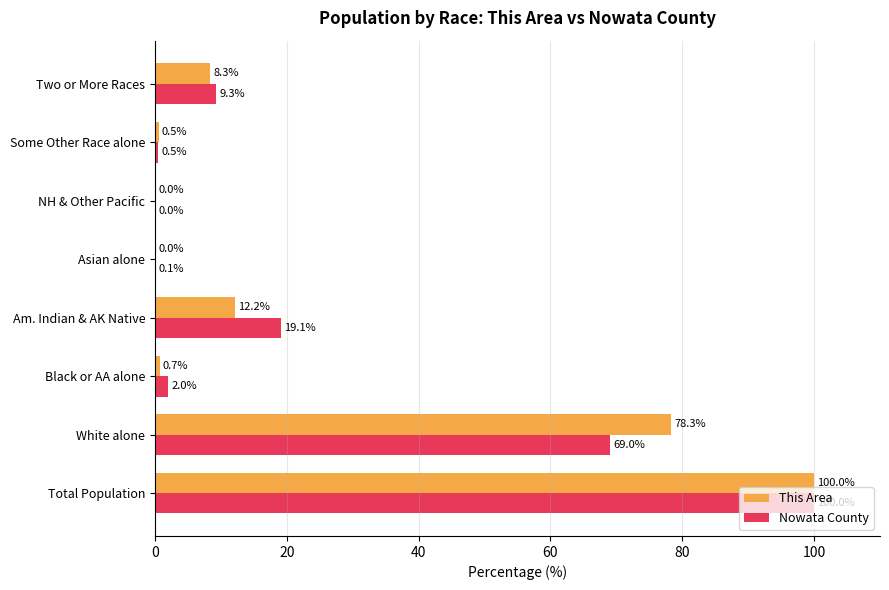

How many series are shown in this chart?

2